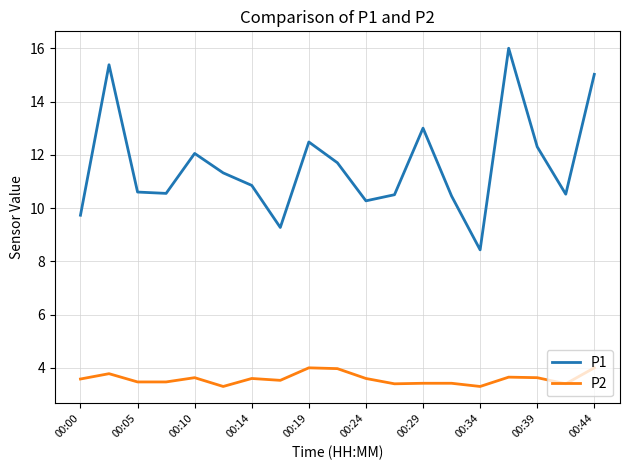

Which series has the largest total across all categories?

P1